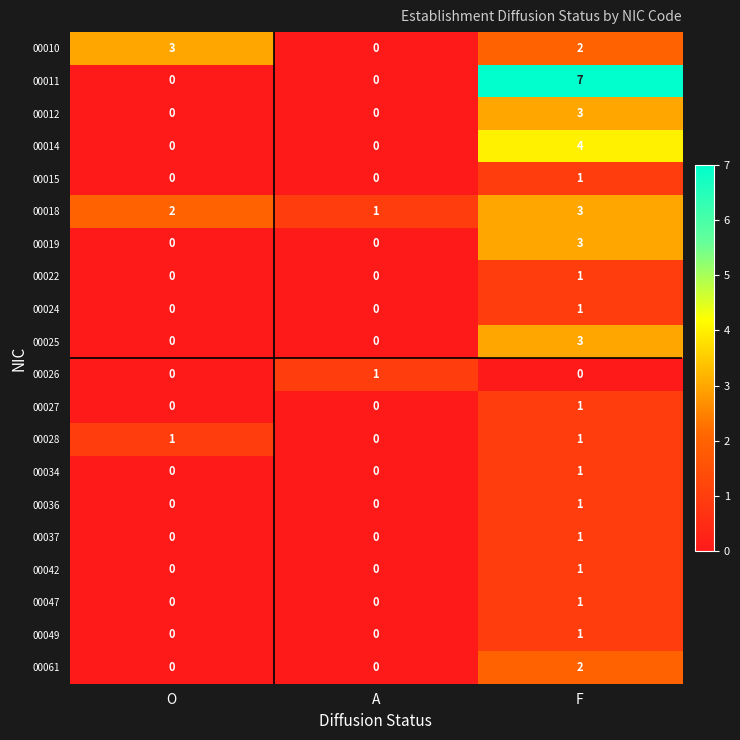

How many values in 00014 are above zero?

1